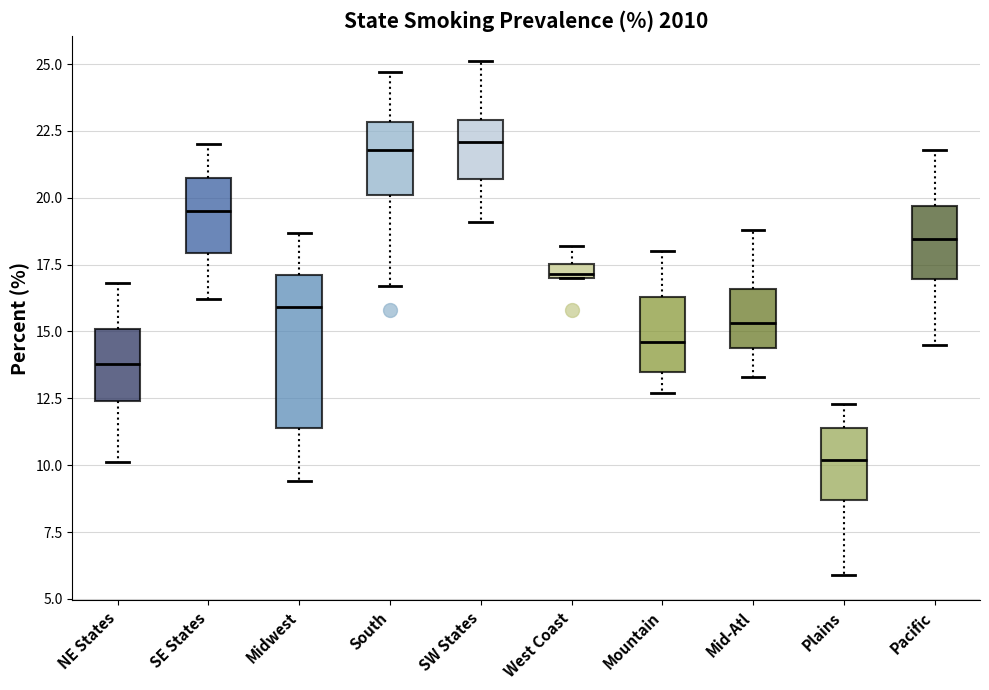

Which box is the tallest, from its lower edge to its upper edge?

Midwest